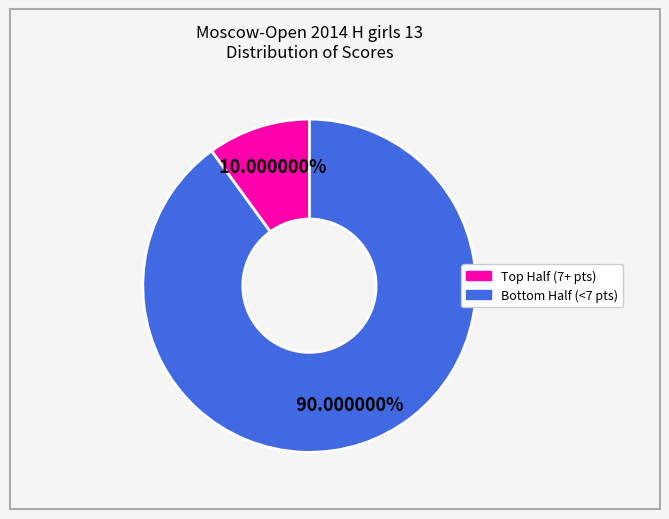

Does any single category account for the majority?

Yes